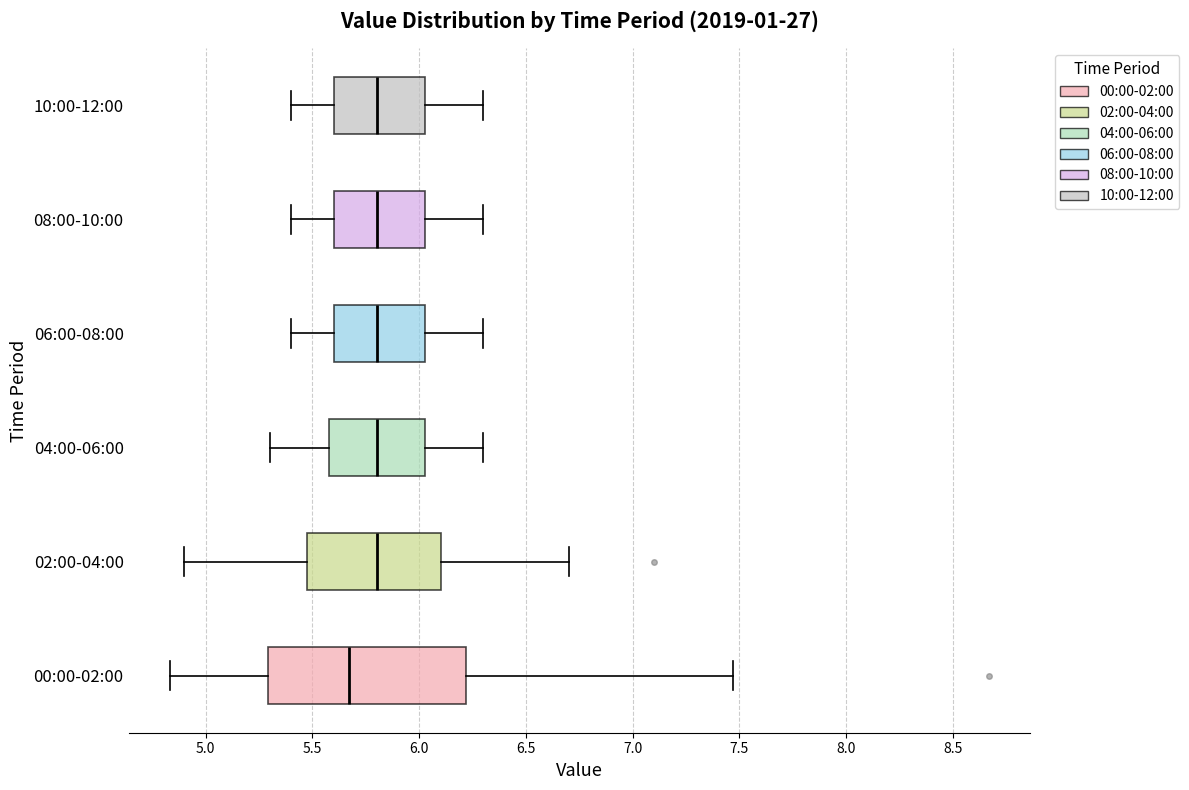

Comparing the boxes themselves (not the whiskers), which one is the widest?

00:00-02:00